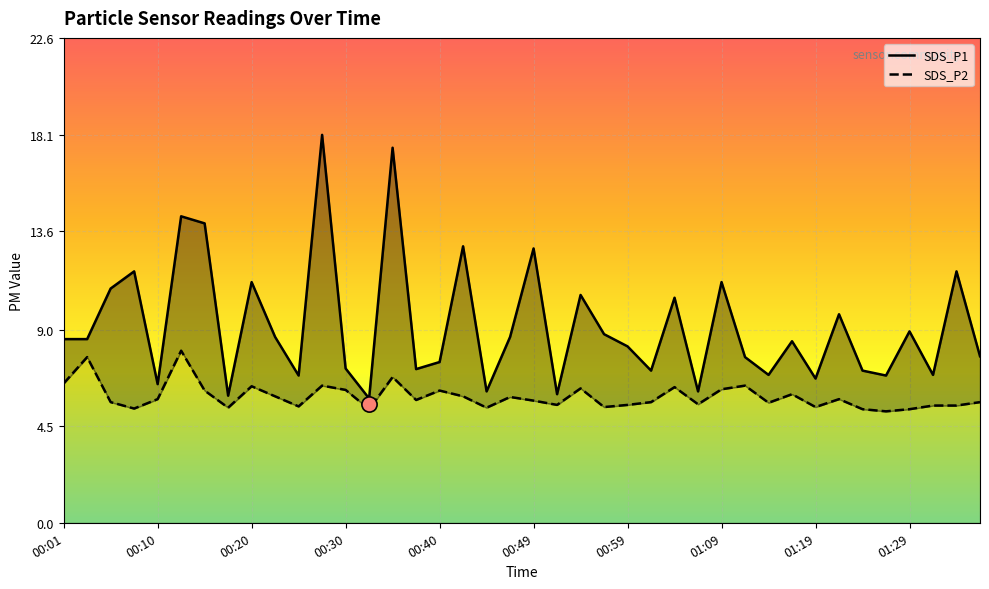

Which series reaches the minimum Y coordinate?

SDS_P2